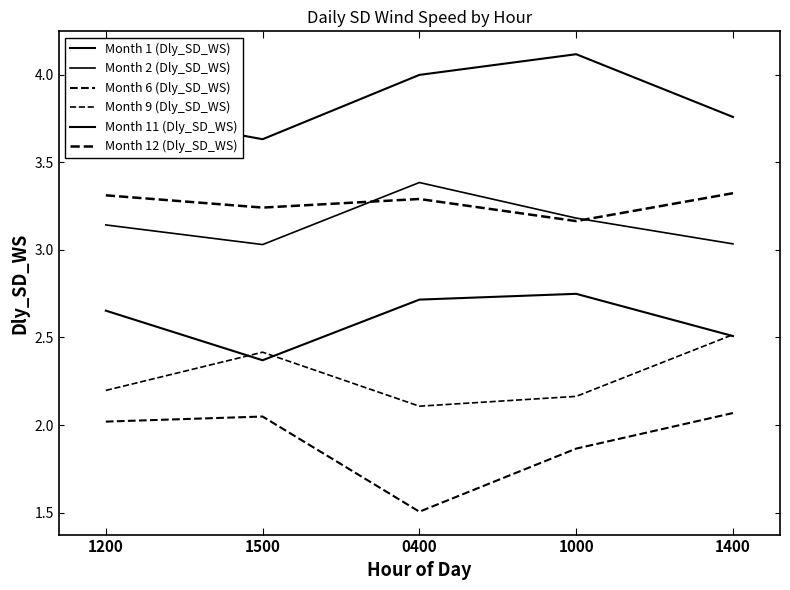

Reading left to right, extract all data points from this chart.

Month 1 (Dly_SD_WS): 3.8	3.6	4.0	4.1	3.8
Month 2 (Dly_SD_WS): 3.1	3.0	3.4	3.2	3.0
Month 6 (Dly_SD_WS): 2.0	2.0	1.5	1.9	2.1
Month 9 (Dly_SD_WS): 2.2	2.4	2.1	2.2	2.5
Month 11 (Dly_SD_WS): 2.7	2.4	2.7	2.7	2.5
Month 12 (Dly_SD_WS): 3.3	3.2	3.3	3.2	3.3